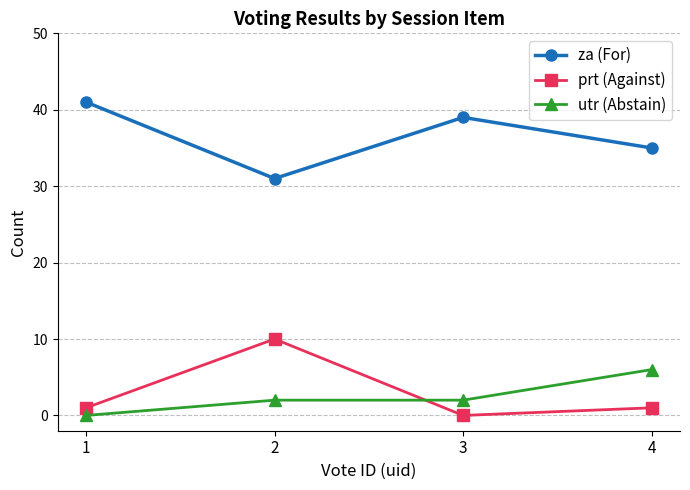

Which series has the largest total across all categories?

za (For)